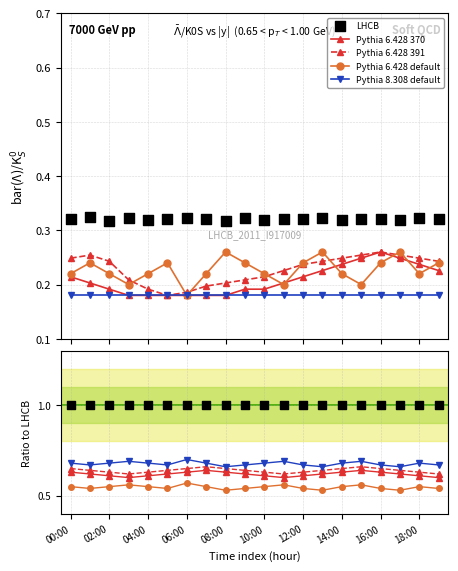

At how many categories does at least one series exceed 0?

20